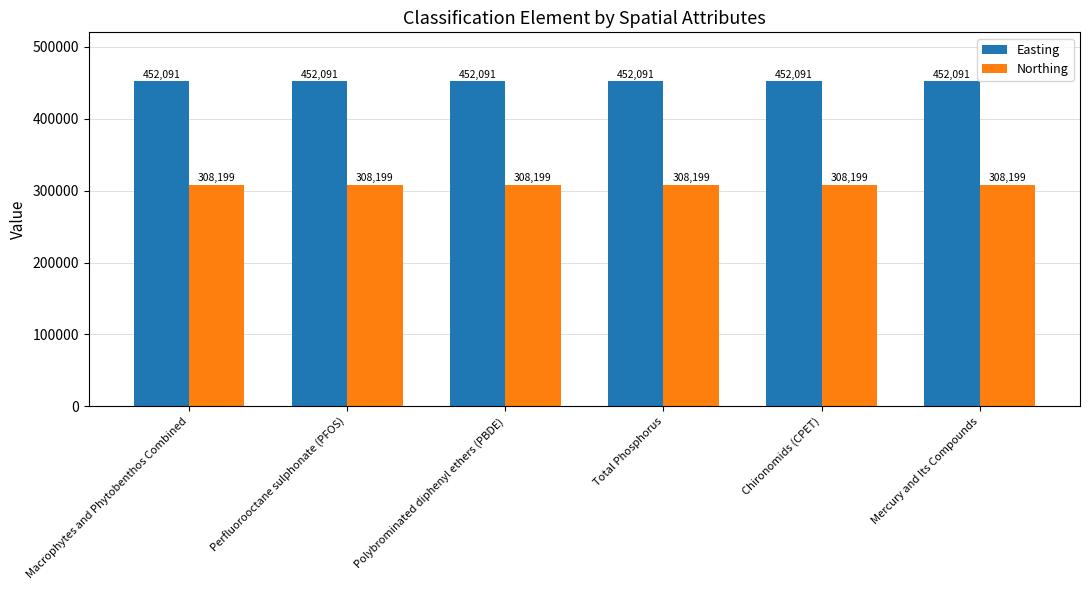

What is the sum of the Northing values at Mercury and Its Compounds and Macrophytes and Phytobenthos Combined?

616398